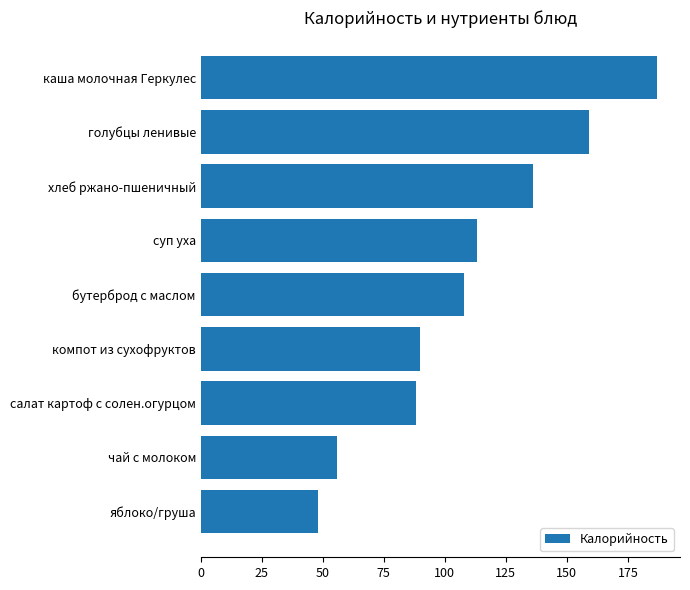

How many data points are less than 108?

4